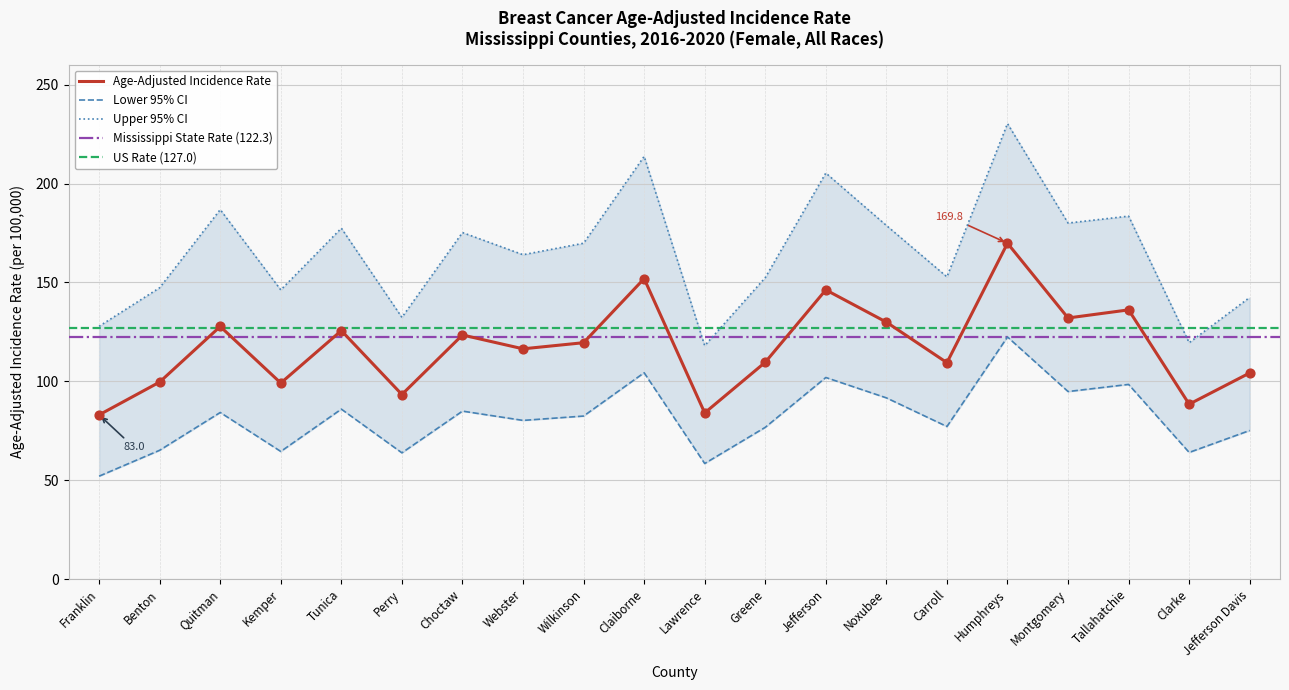

Which series has the largest Y range (max minus min)?

Upper 95% CI